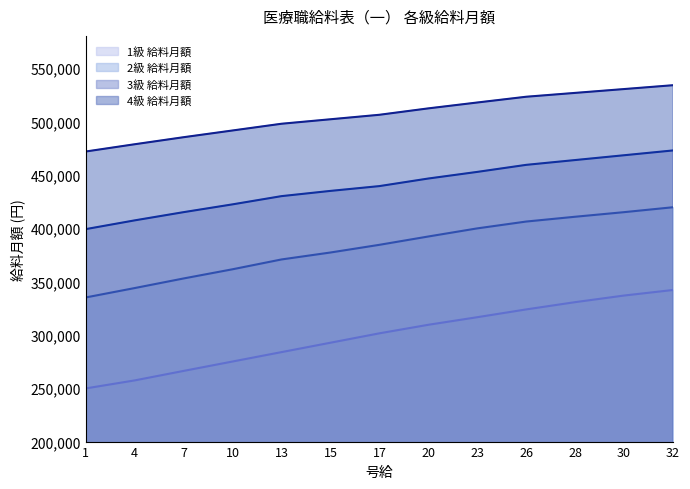

Read the 1級 給料月額 value at 32, to the nearest 100.

342000